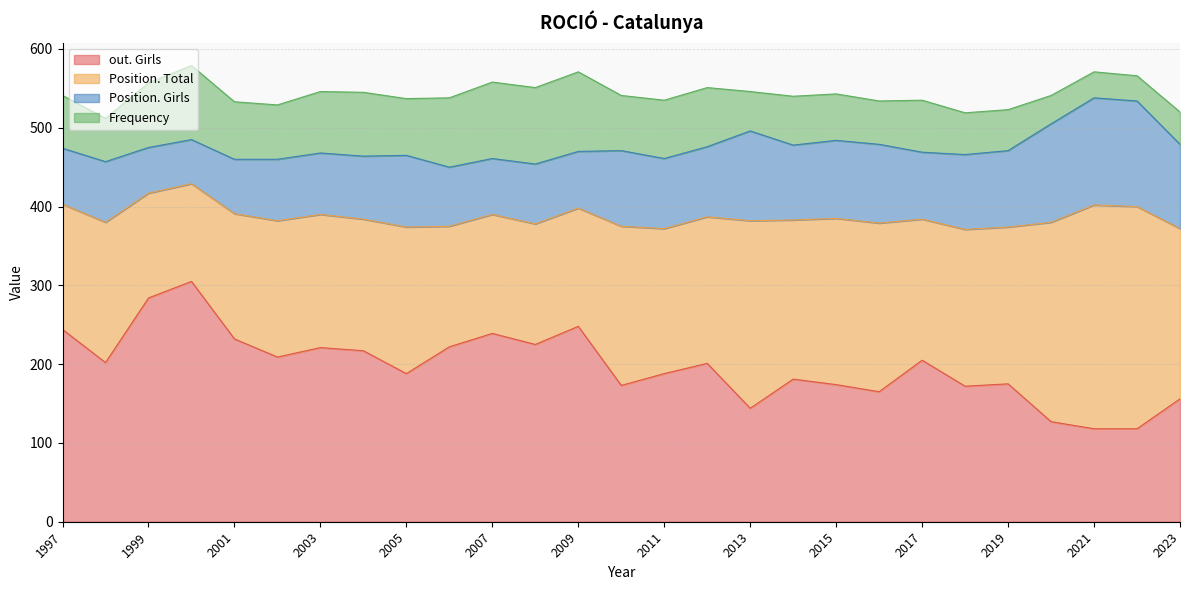

The out. Girls series shows 181 at 2014. True or false?

True